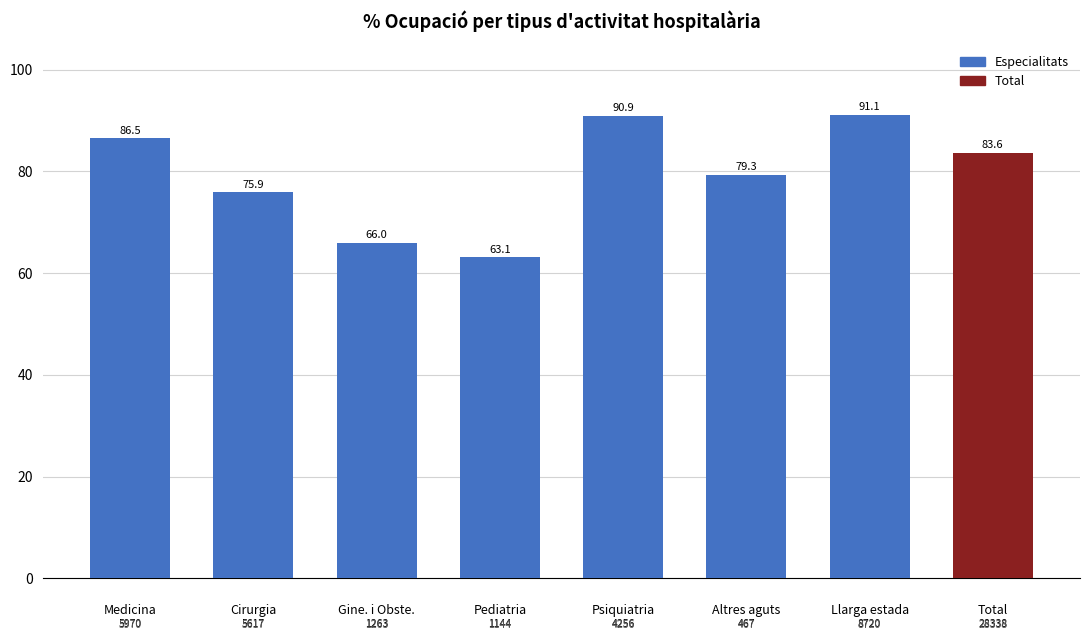

What is the average value?

79.6